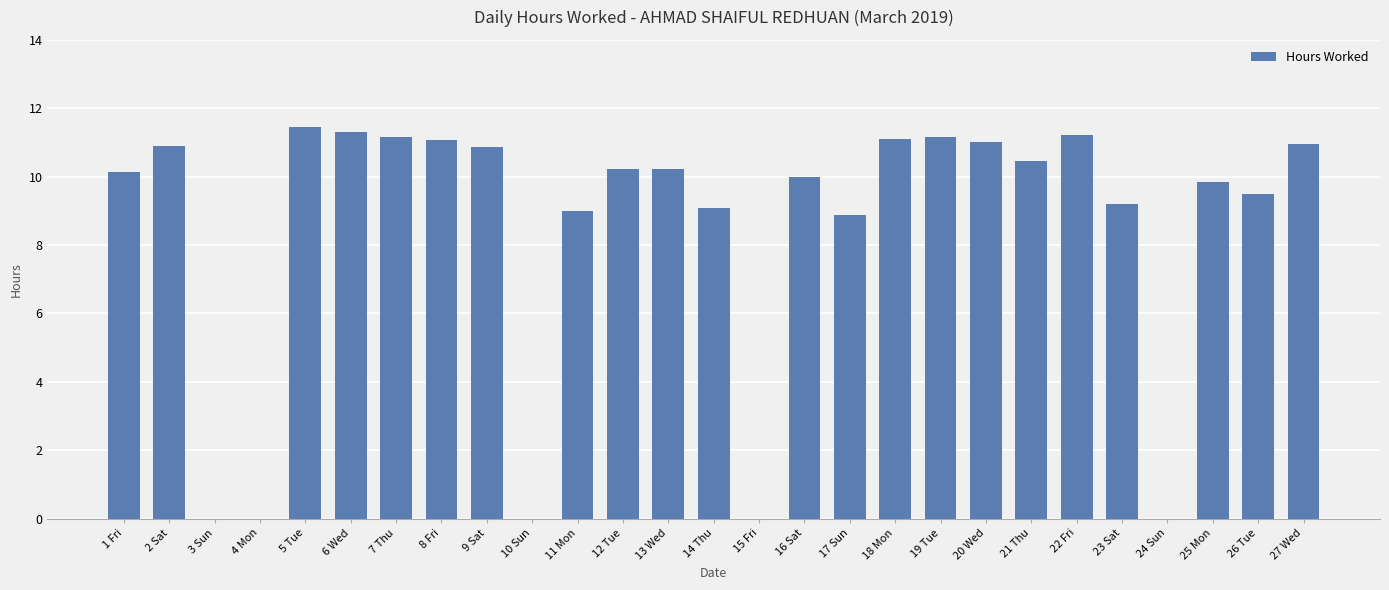

How many data points does each series have?

27